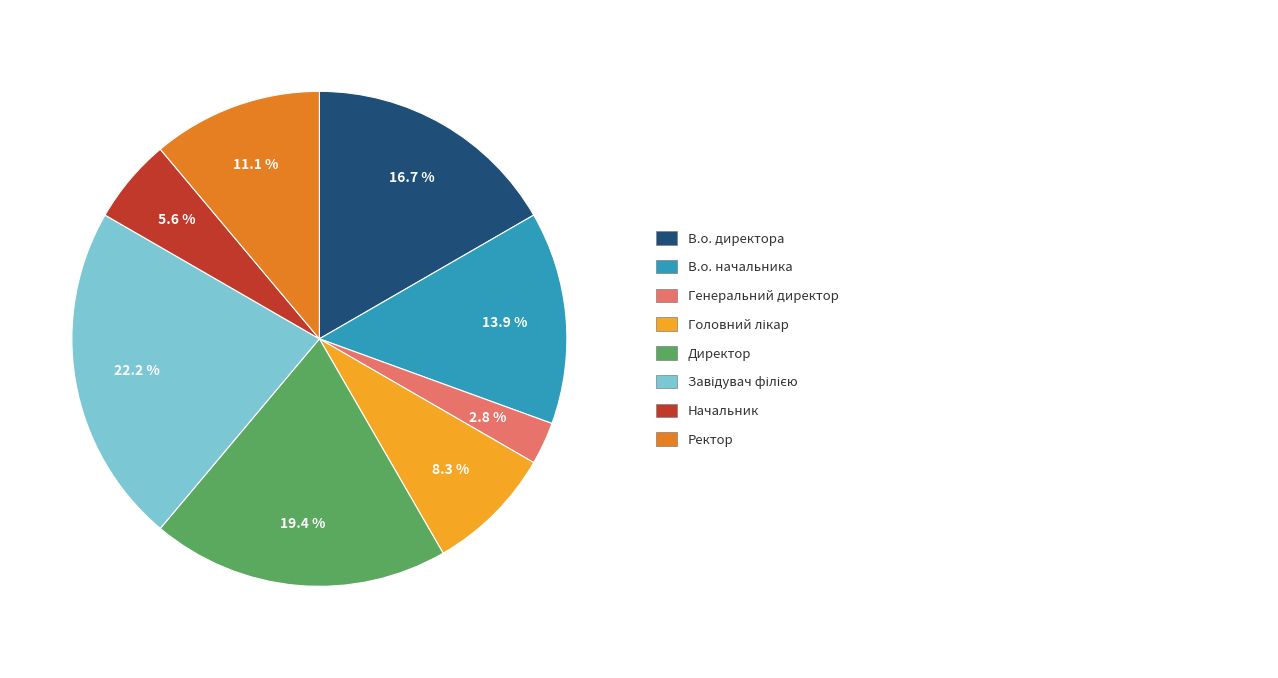

Does any single category account for the majority?

No